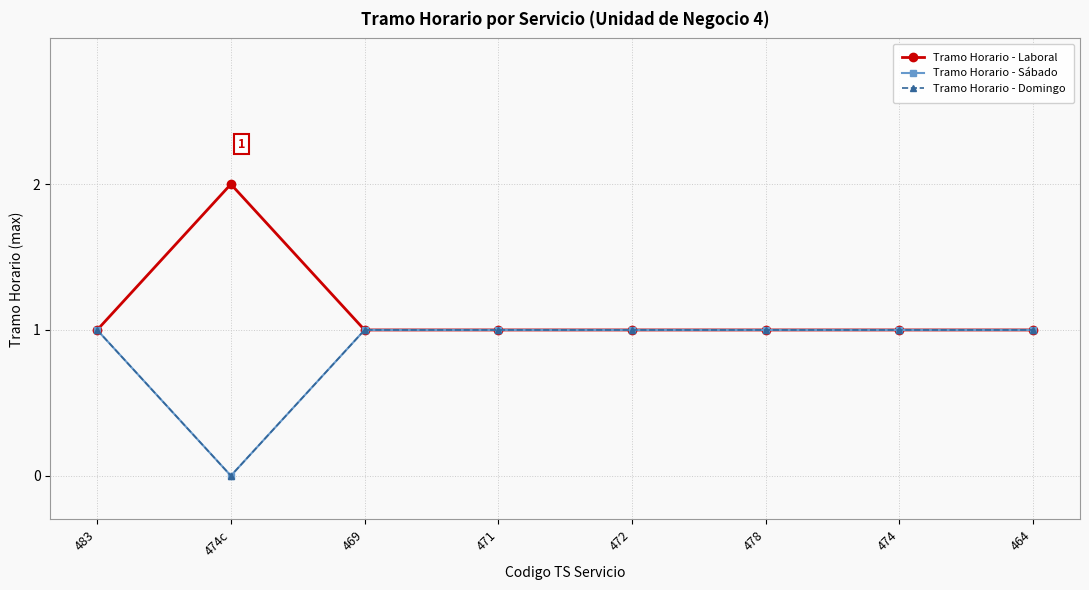

How many lines are shown in the chart?

3